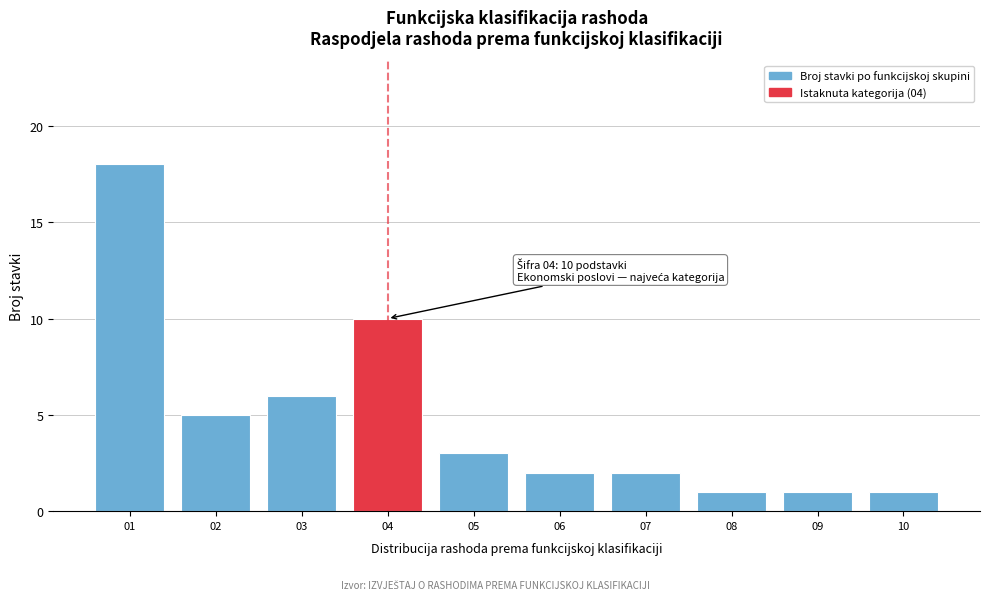

Reading left to right, transcribe all the data shown in this chart.

01=18	02=5	03=6	04=10	05=3	06=2	07=2	08=1	09=1	10=1